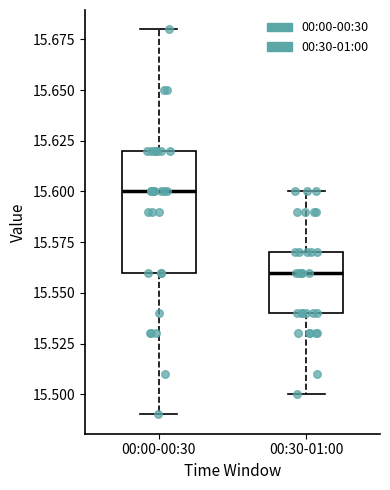

Reading left to right, transcribe this box plot: for each box, give where its median line is, the range the box spans, and where its two whiskers end, as read against the y-axis. The values are not printed on the chart, so give them approximately, as read against the axis.

00:00-00:30: median 15.60, box 15.56 to 15.62, whiskers 15.49 to 15.68
00:30-01:00: median 15.56, box 15.54 to 15.57, whiskers 15.50 to 15.60